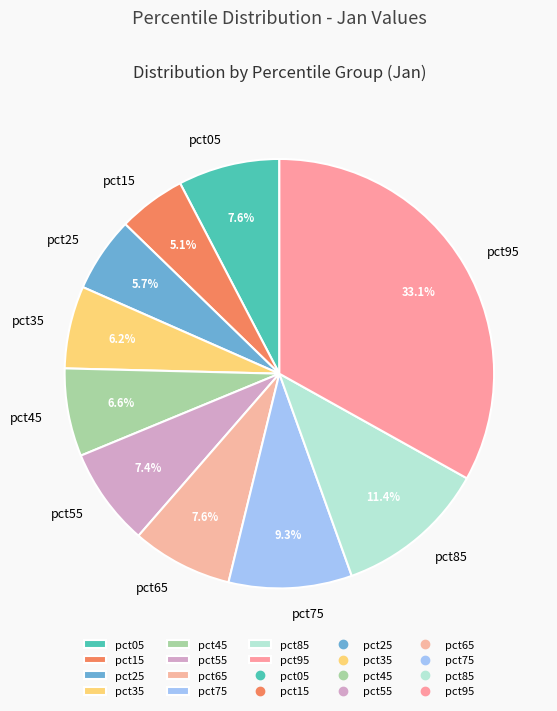

Which slice is the largest?

pct95